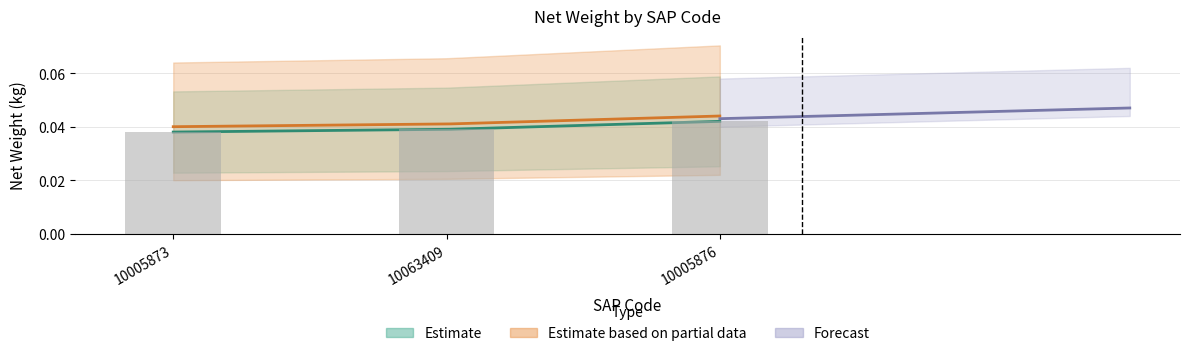

What position from the right is 10063409?

2